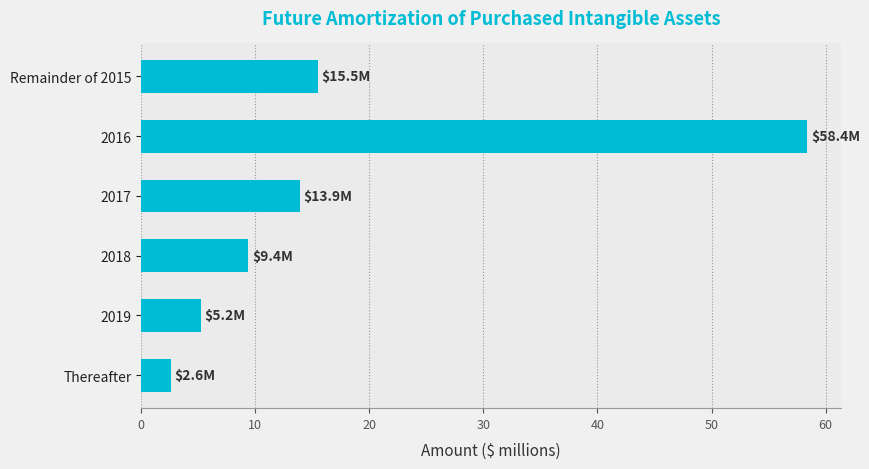

Are the bars grouped side by side (vs. stacked)?

No